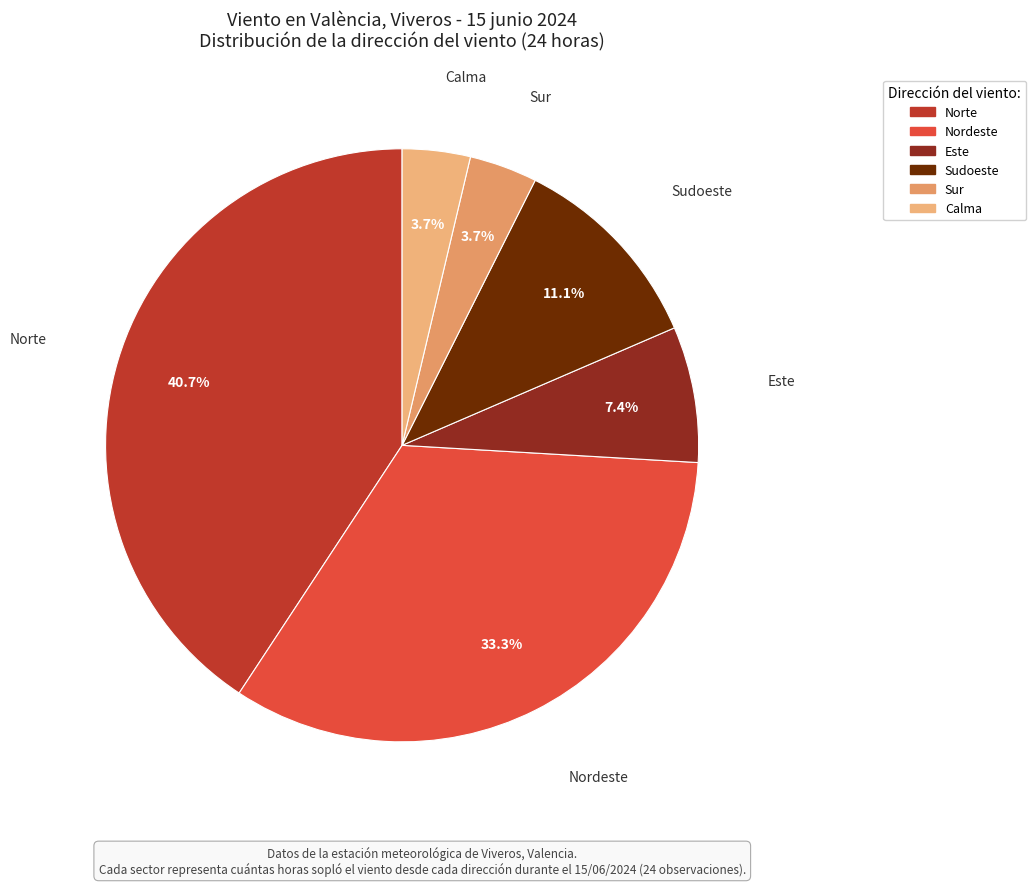

What percentage do Calma and Nordeste together represent?

37.0%